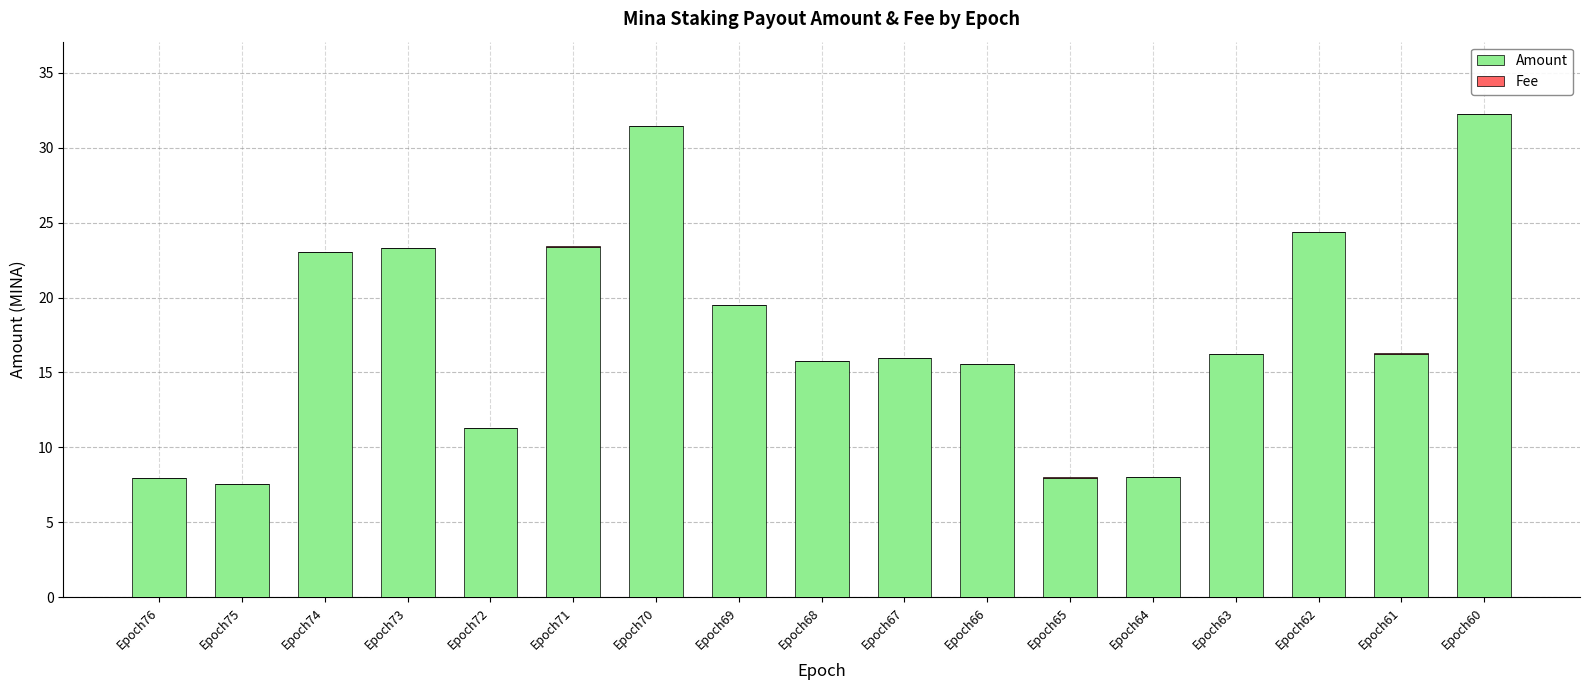

At which label is Amount closest to 19?

Epoch69